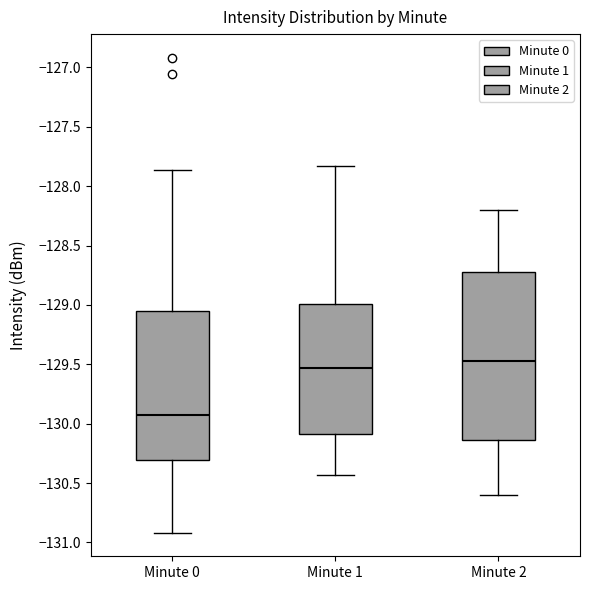

Where is the upper edge of the box for Minute 0 on the y-axis? The values are not printed on the chart, so give them approximately, as read against the axis.

-129.05